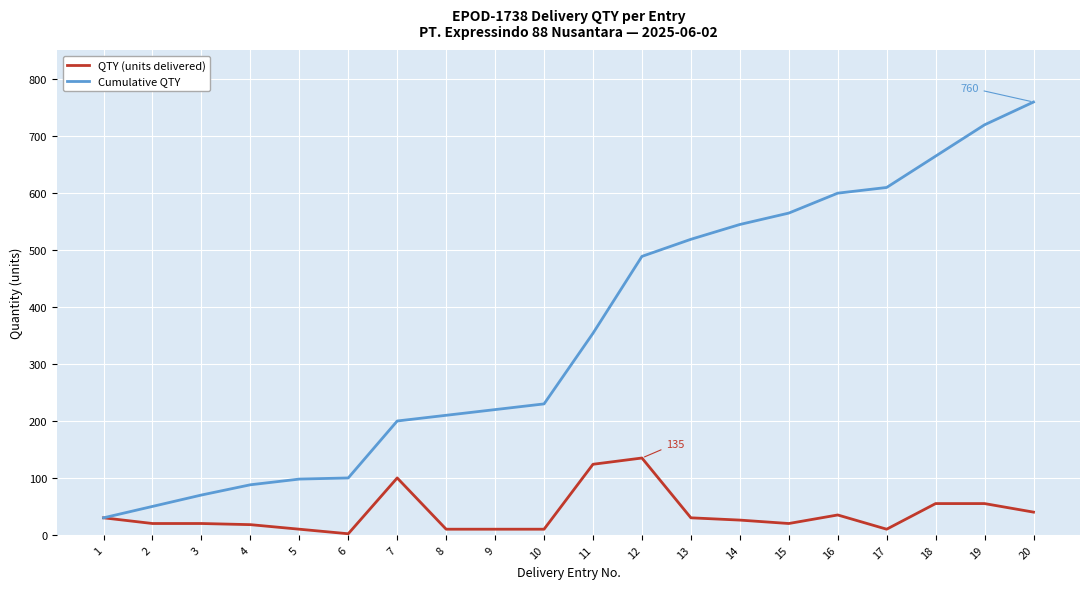

The value of Cumulative QTY at 11 is 86. True or false?

False